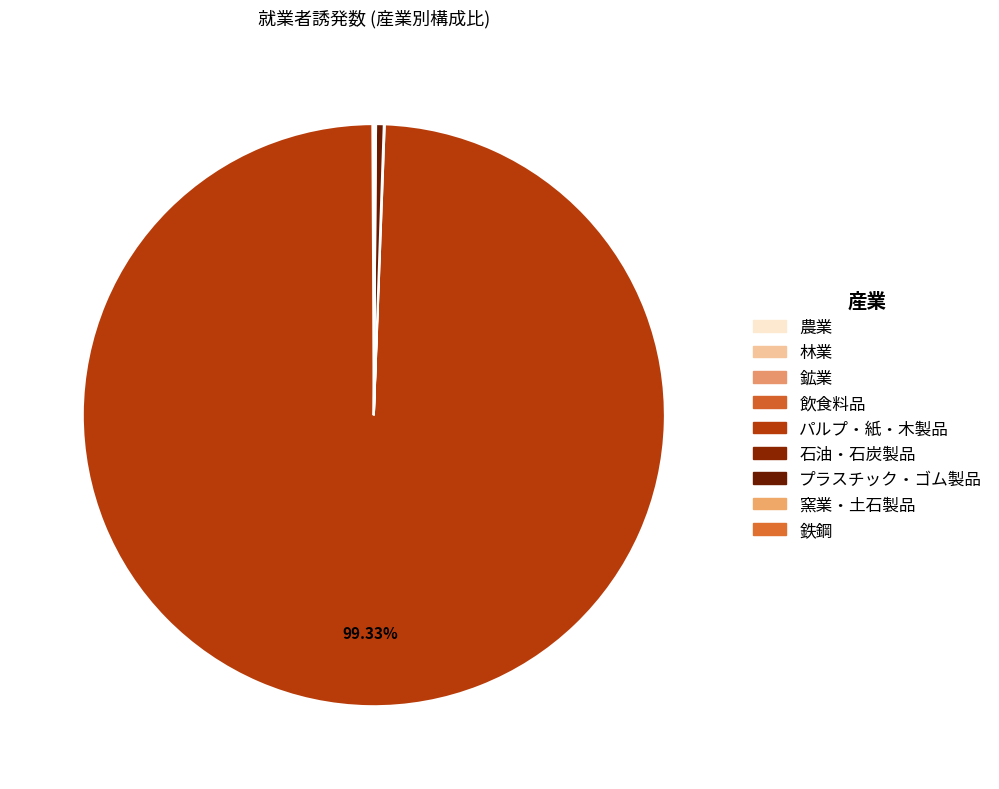

True or false: プラスチック・ゴム製品 accounts for 13% of the total.

False